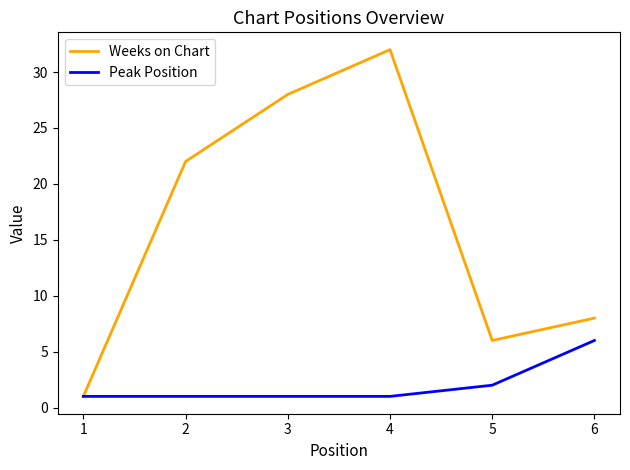

In Weeks on Chart, how many points are higher than both neighbors (excluding endpoints)?

1